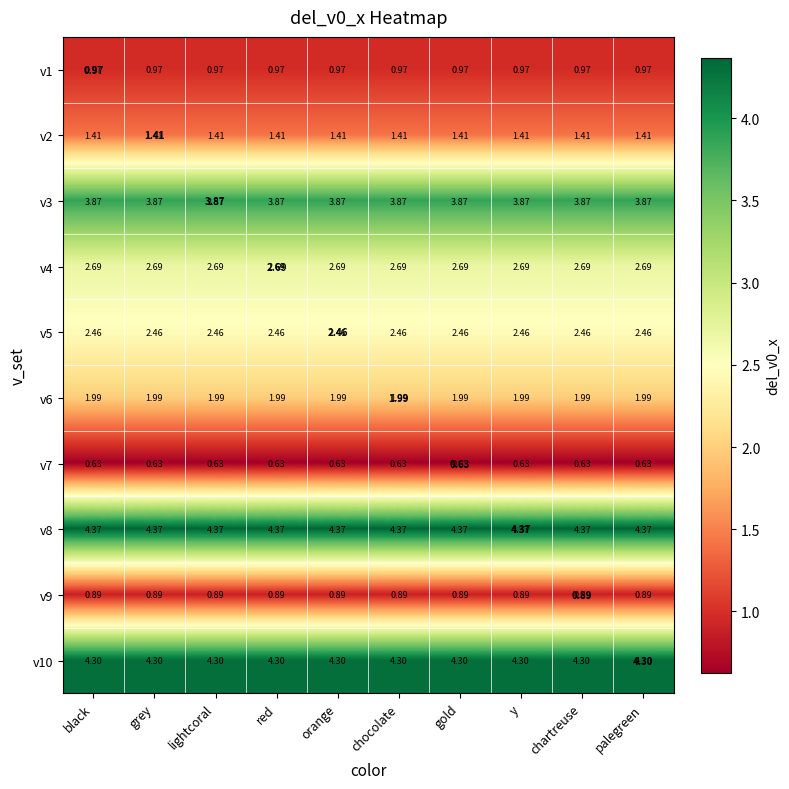

What is the difference between the highest and lowest values at chocolate?

3.7